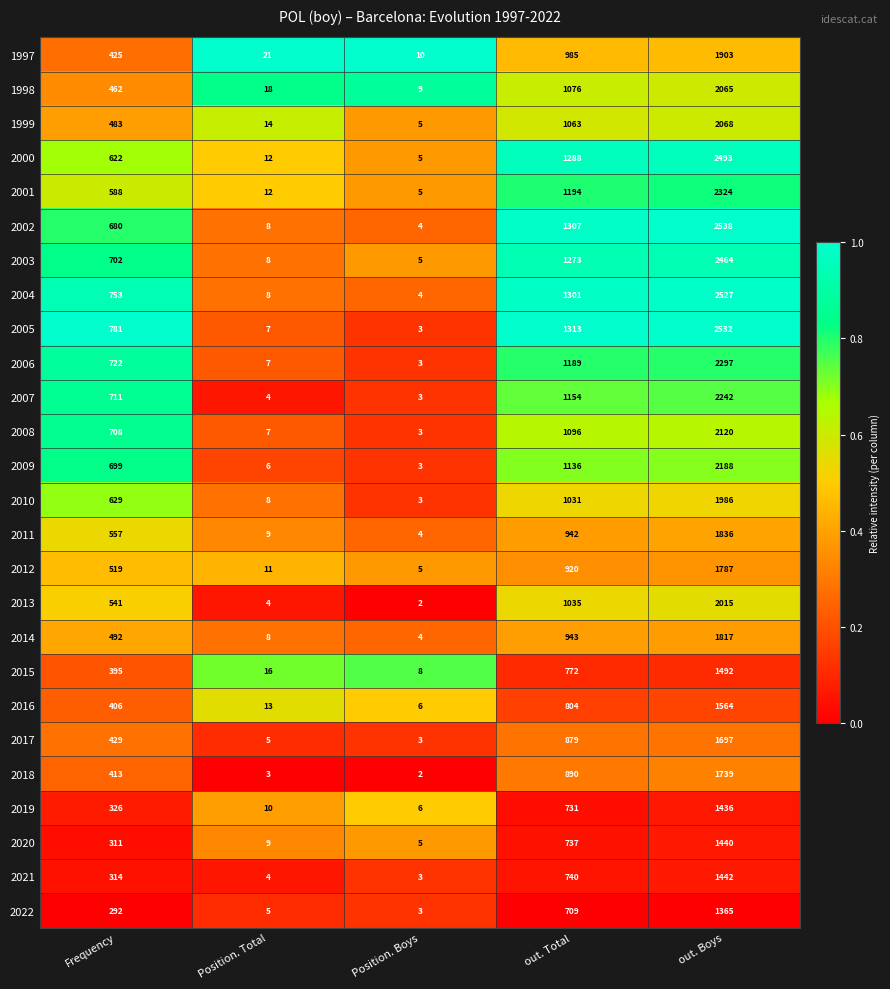

Which series changed the most between Frequency and Position. Boys?

2005